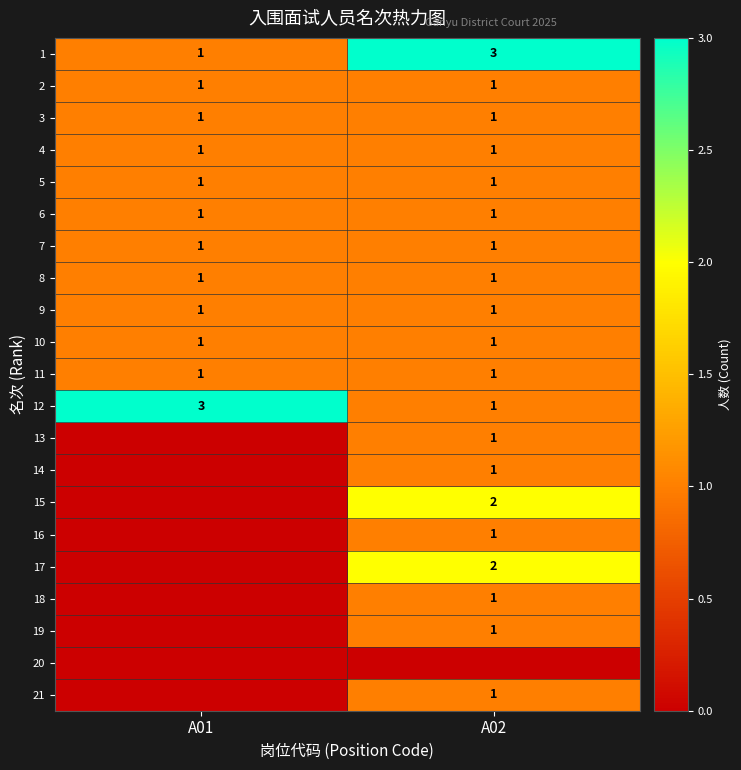

The value of 10 at A02 is 1. True or false?

True